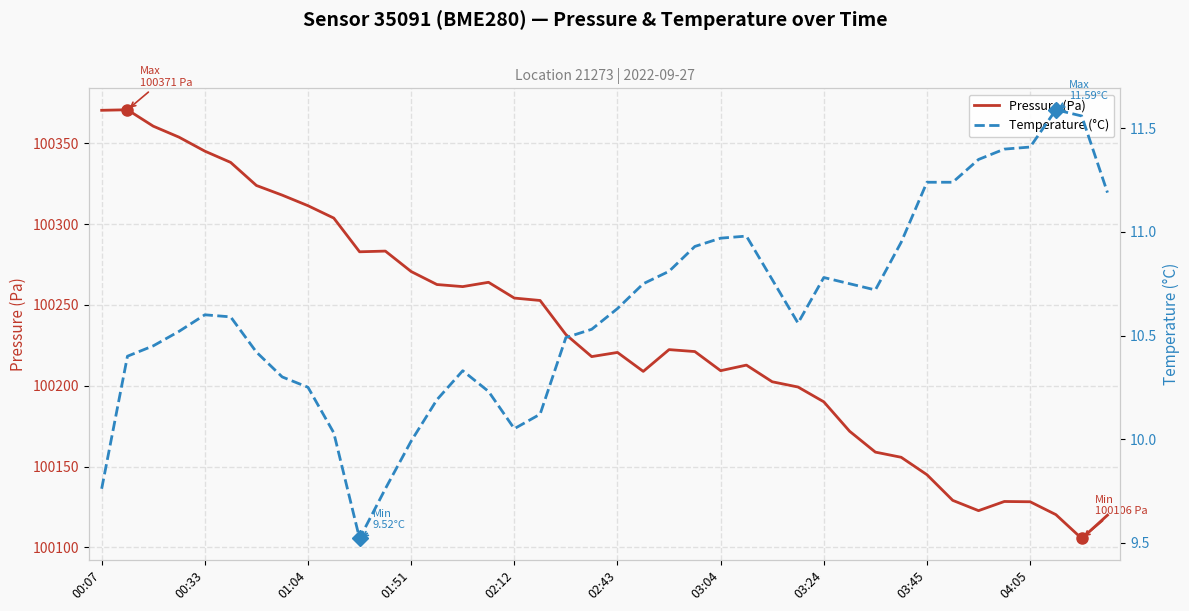

Where is Pressure (Pa) nearest to the value 100238?

18